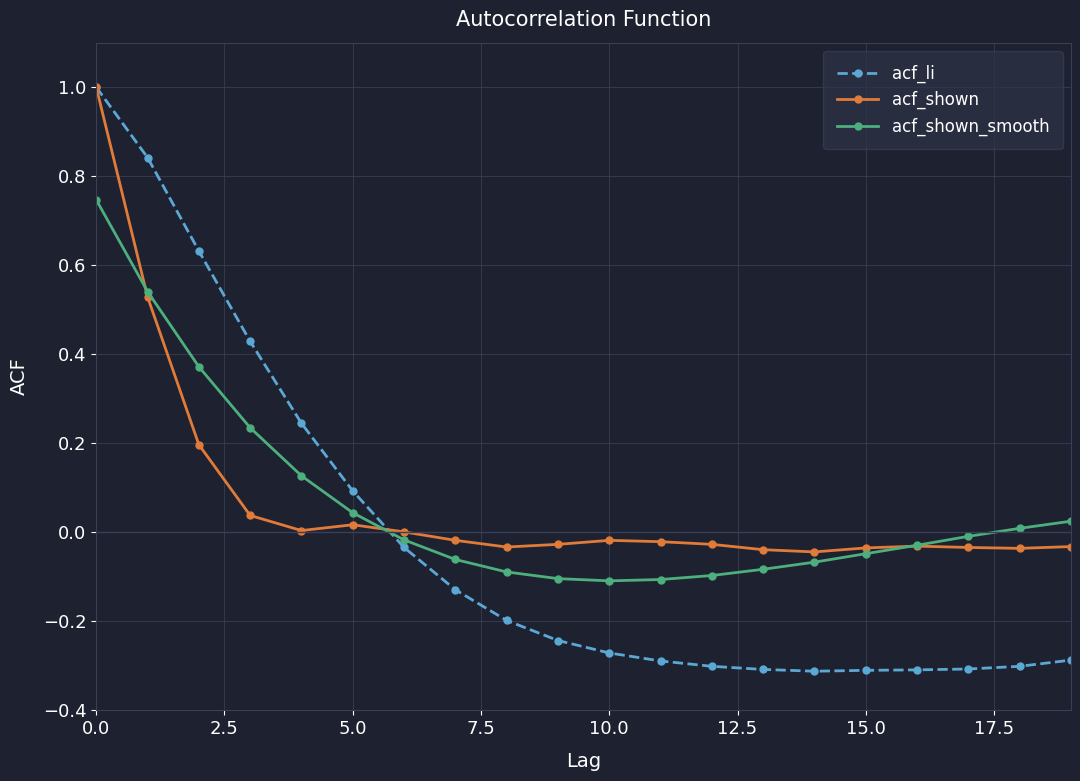

Which series has the largest range (max minus min)?

acf_li